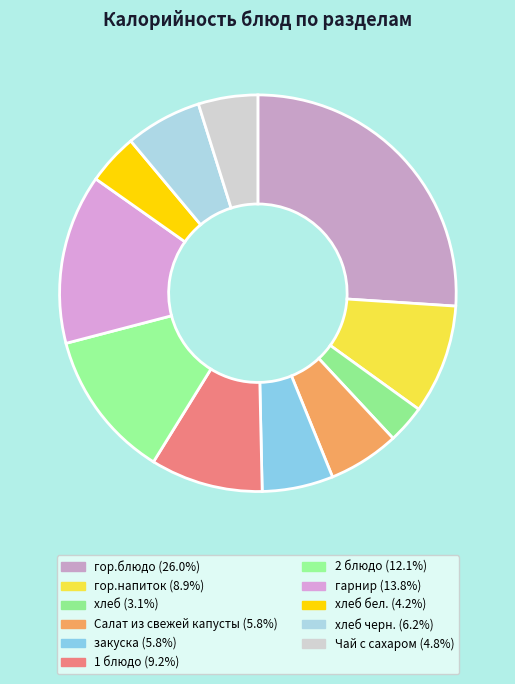

How many slices are in this pie chart?

11